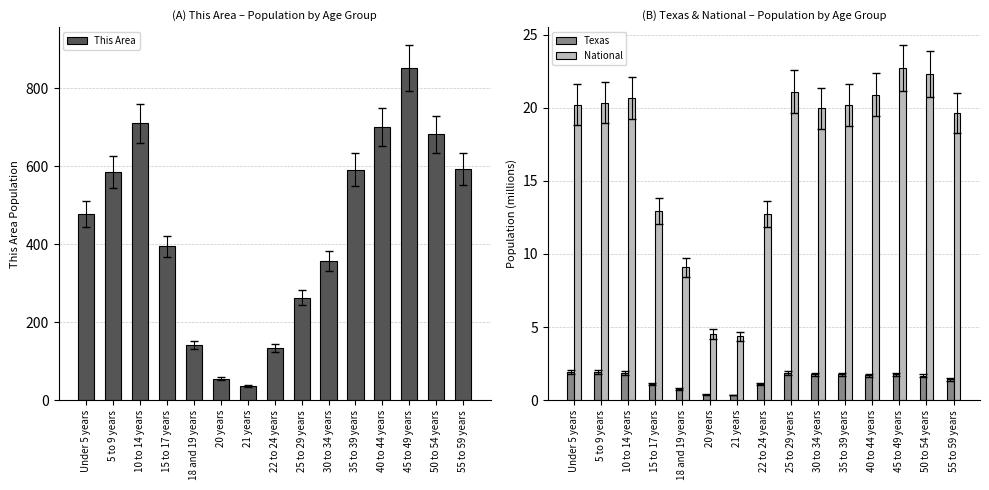

Which series has the widest spread of values?

This Area